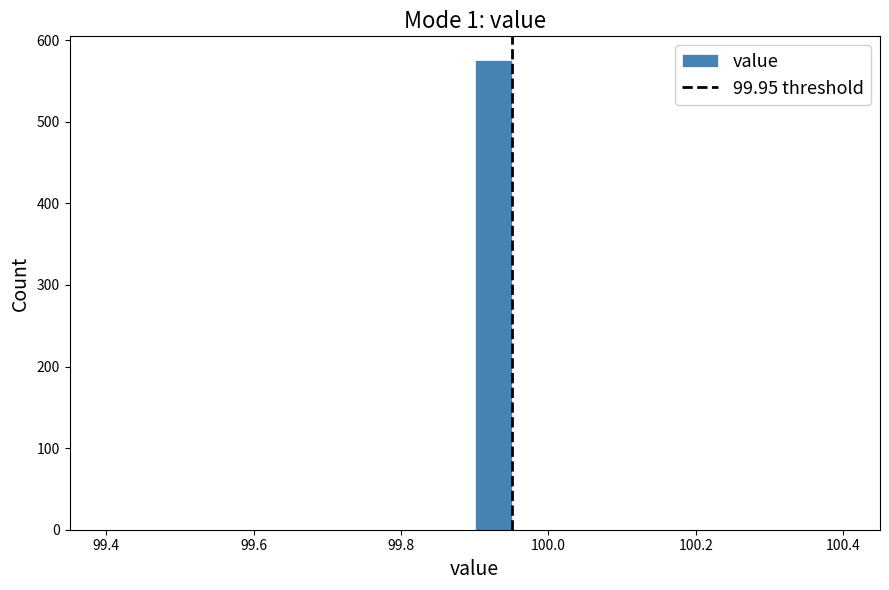

Around what value on the x-axis is the tallest bar? Give the approximate position of its centre, as read against the axis.

99.92